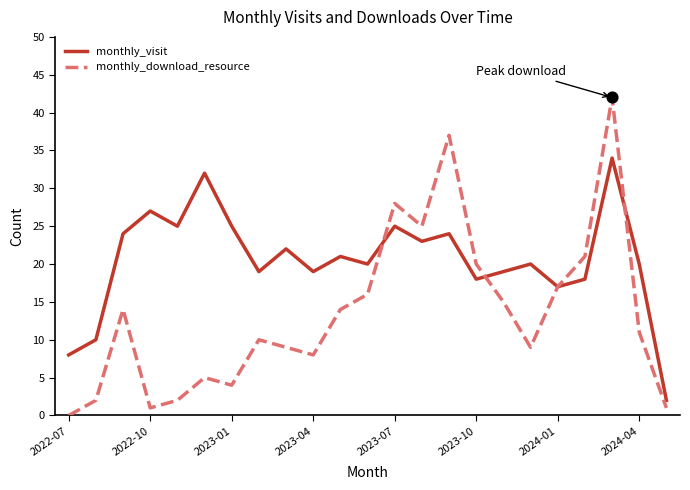

Which series has the largest total across all categories?

monthly_visit